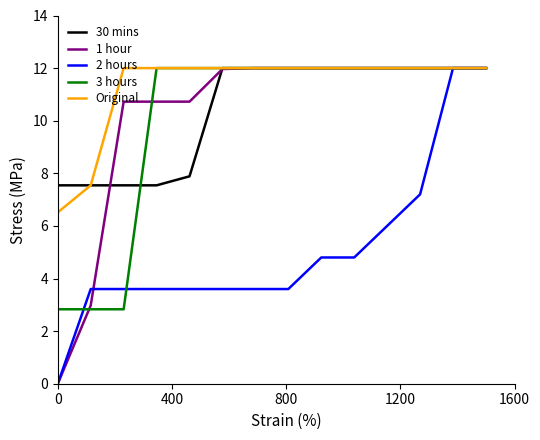

Which series has the largest total across all categories?

Original